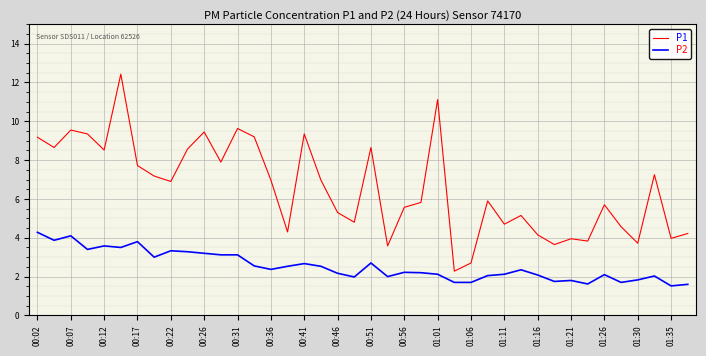

List the series in order of their overall mean, lowest first.

P2, P1